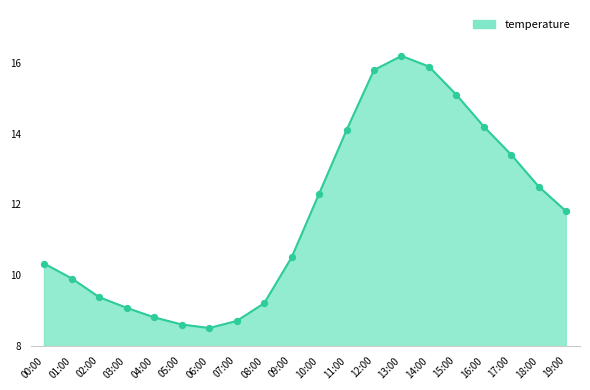

Which has a higher value, 18:00 or 16:00?

16:00